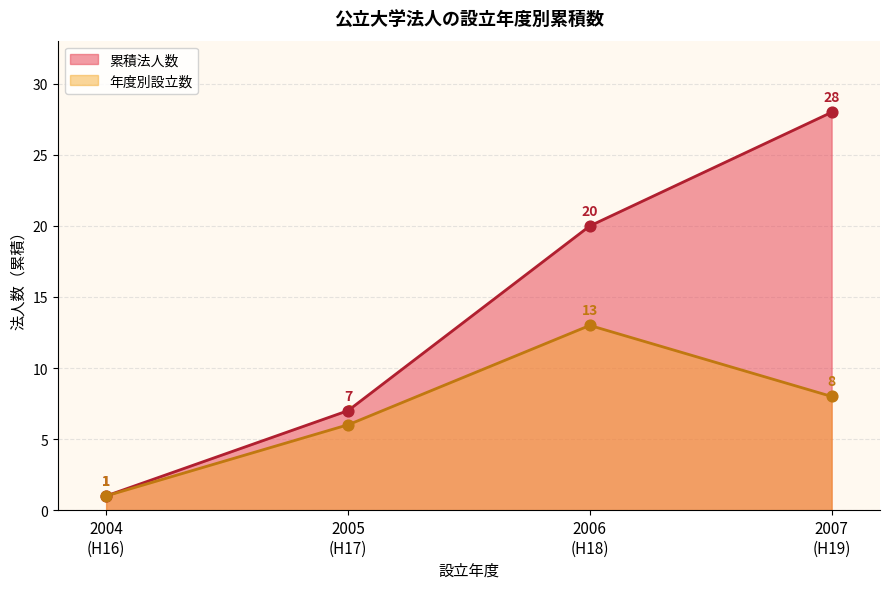

Which has a higher value, 2005(H17) or 2006(H18)?

2006(H18)